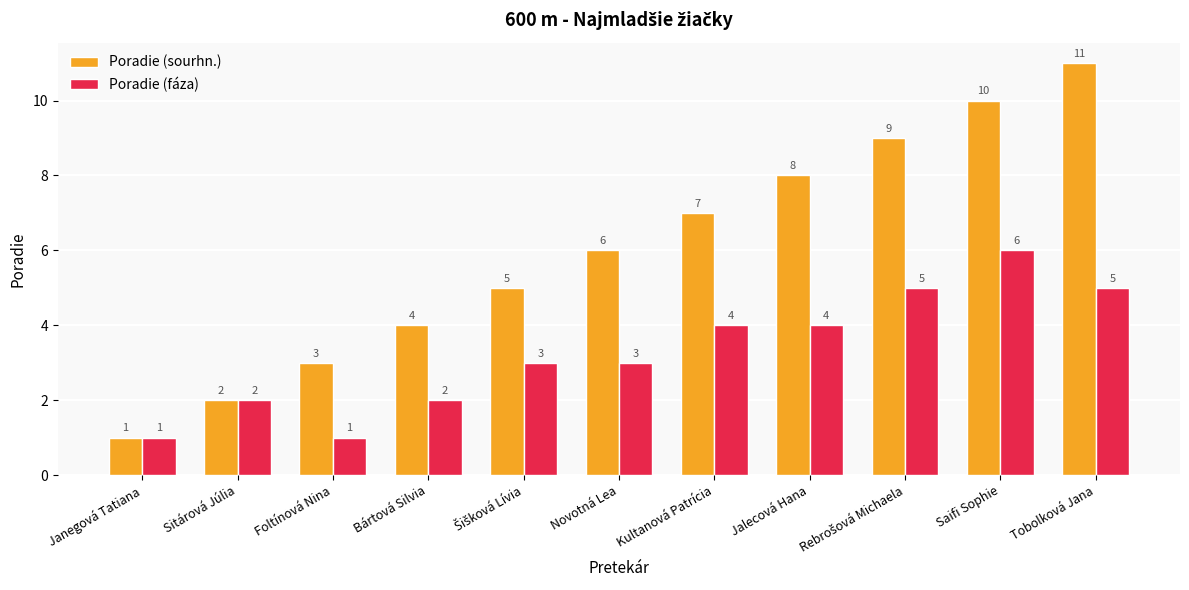

Rank the series by their maximum value, from highest to lowest.

Poradie (sourhn.), Poradie (fáza)